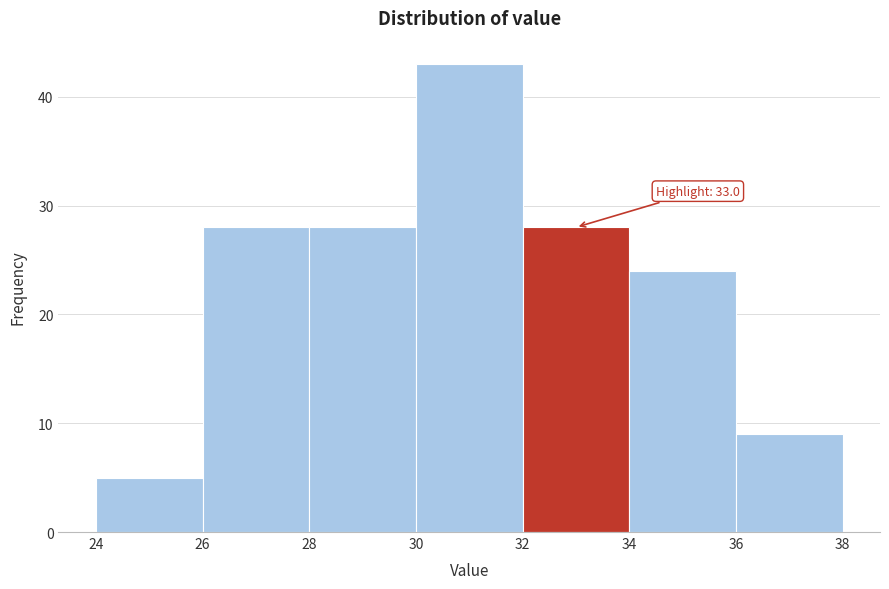

Which range on the x-axis has the tallest bar?

30 to 32